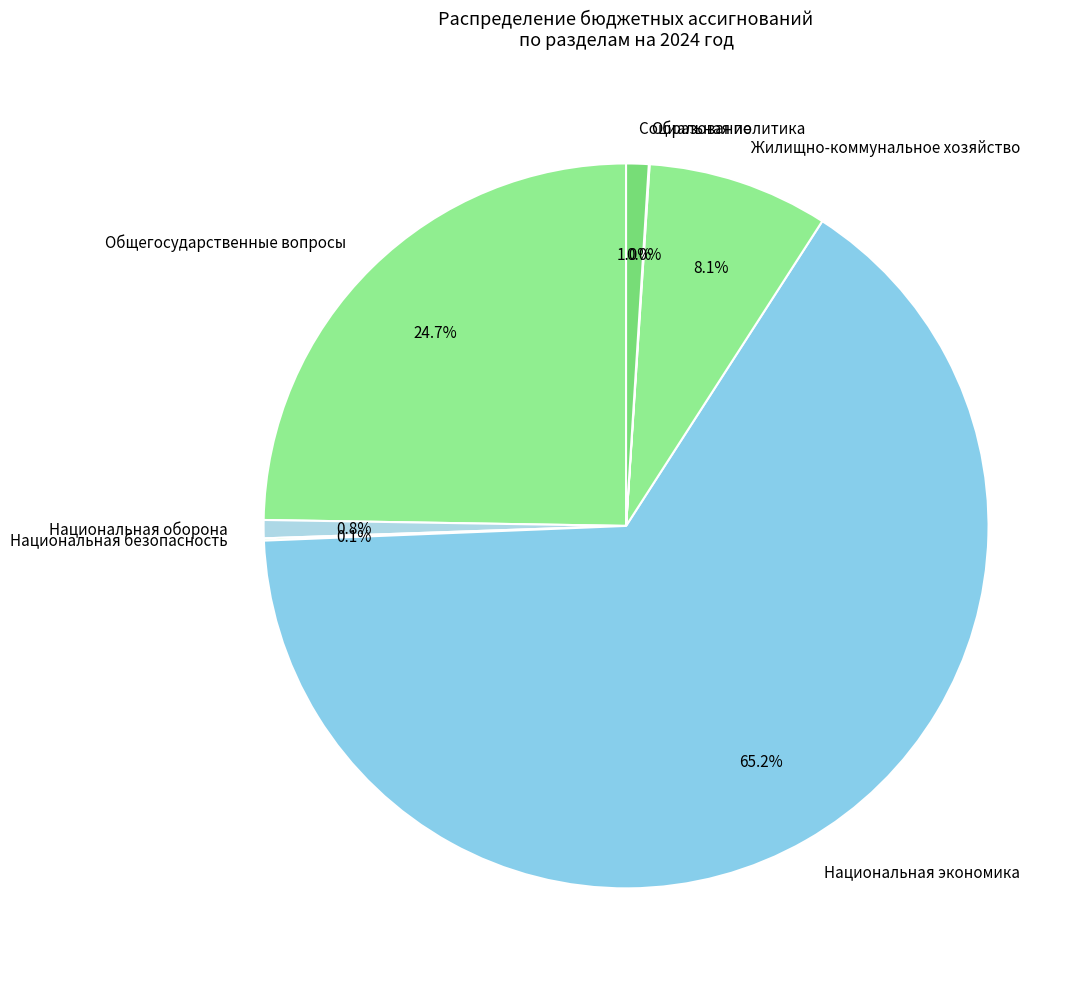

Between Жилищно-коммунальное хозяйство and Общегосударственные вопросы, which is larger?

Общегосударственные вопросы